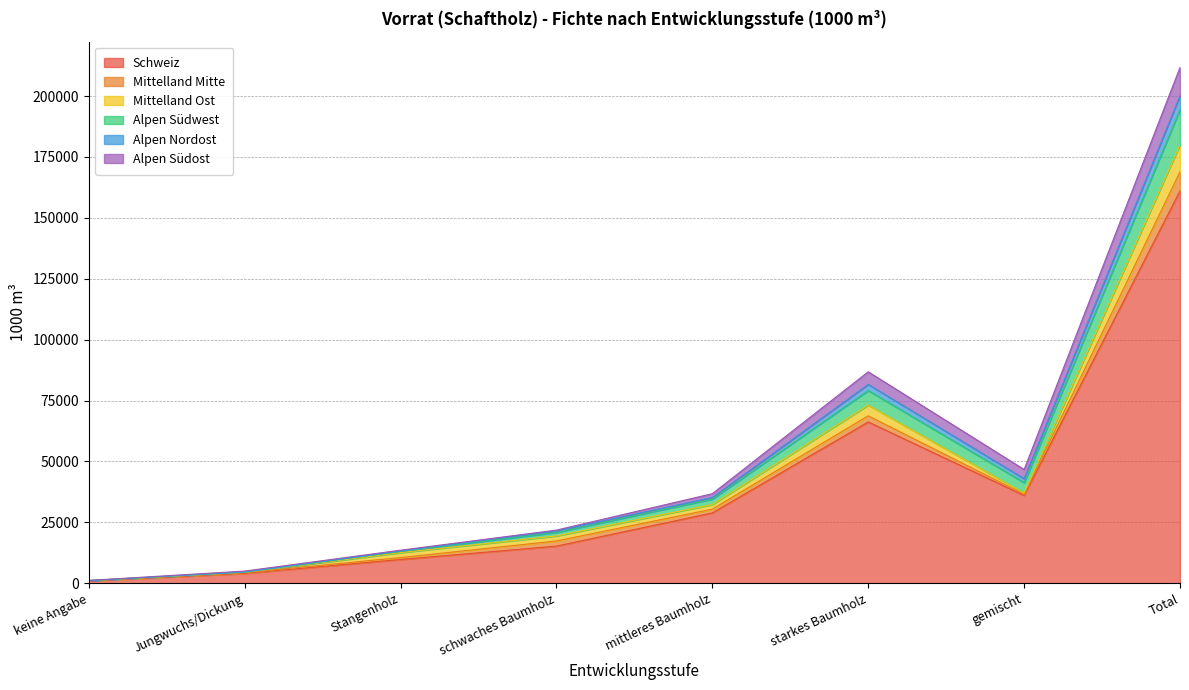

In Alpen Nordost, how many points are higher than both neighbors (excluding endpoints)?

1